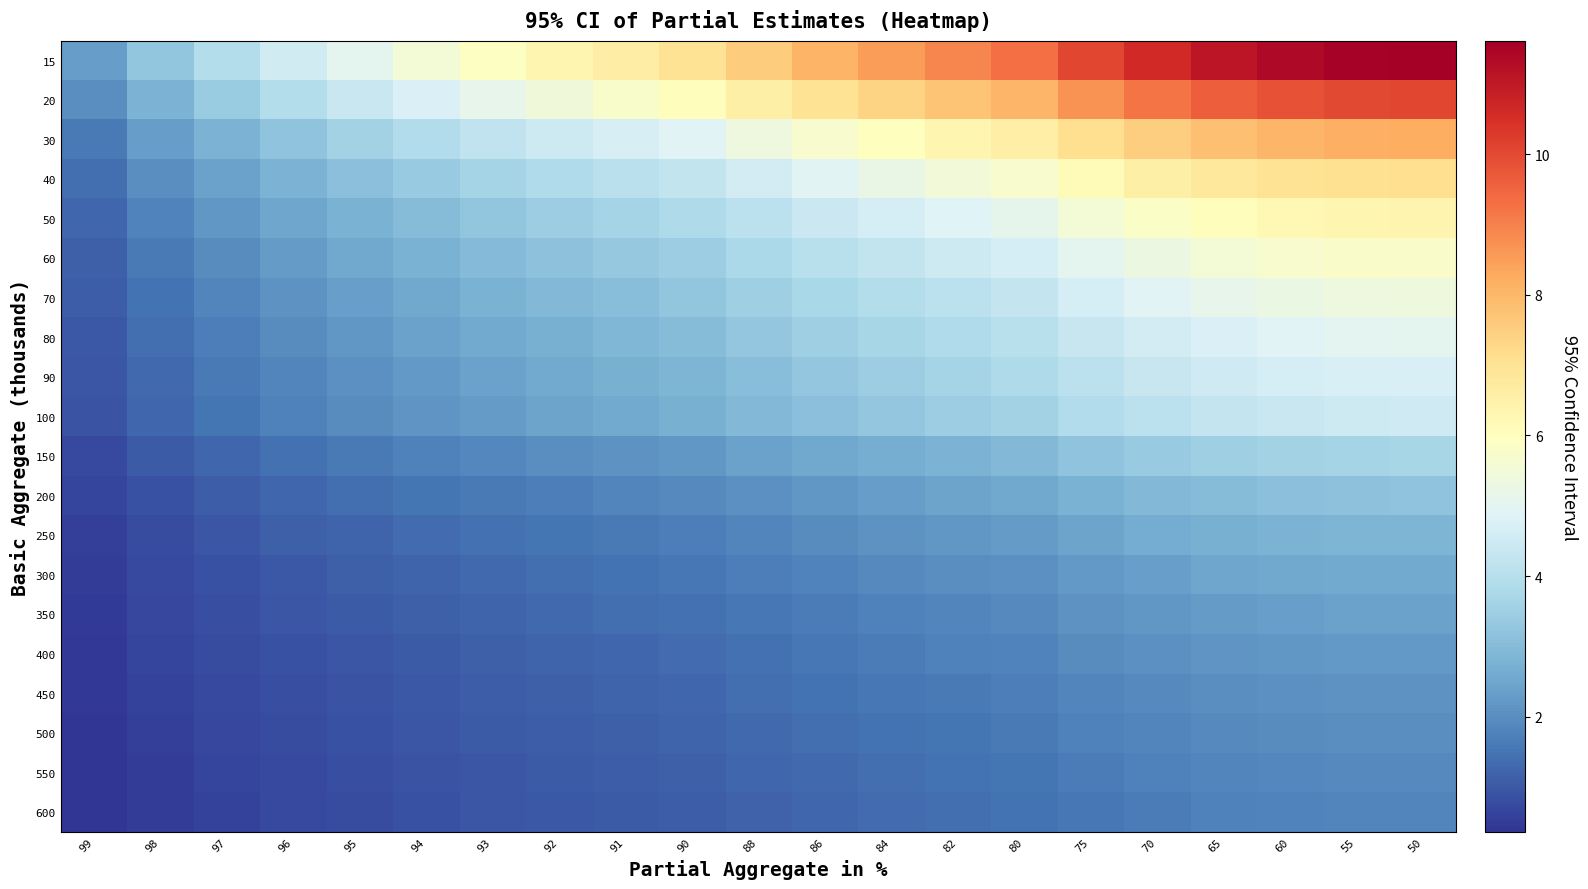

What is the total value across all series at 92?

50.8